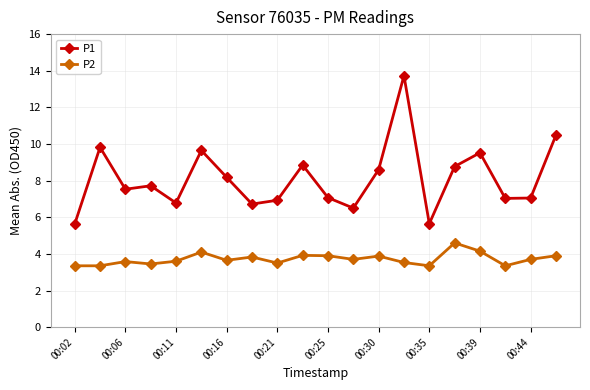

What is the smallest value displayed?

3.4